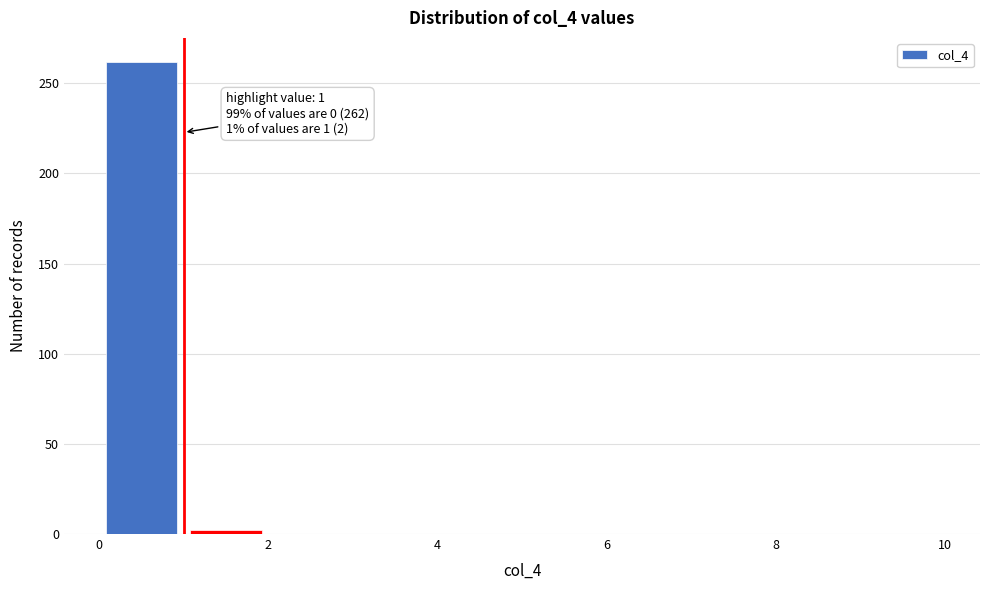

Over which range of the x-axis is the bar tallest?

0 to 1